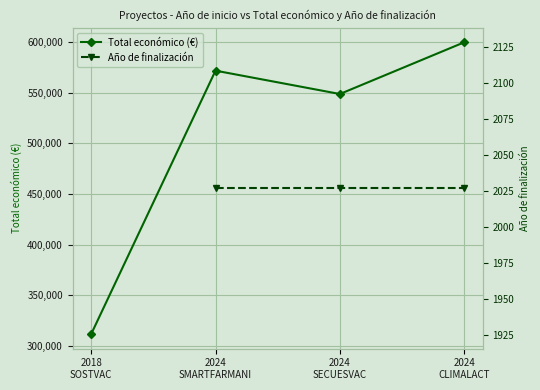

What is the value of the Total económico (€) point at the 4th from the left?

600000